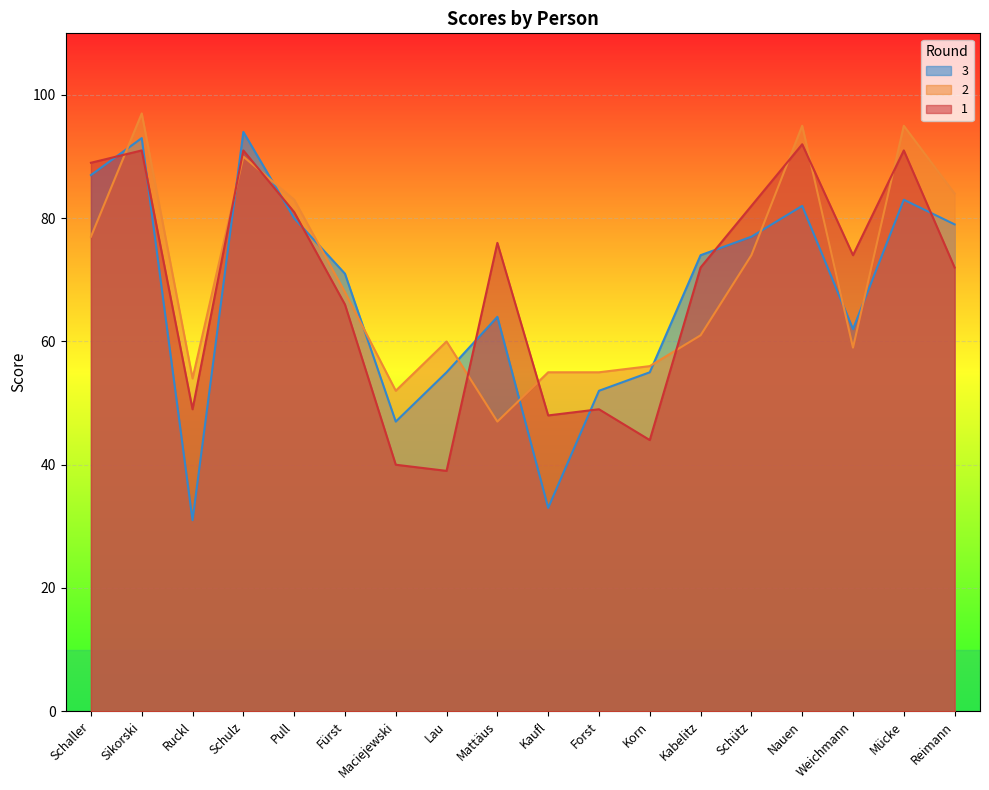

Reading left to right, list all the values displayed in this chart.

1: Schaller=89	Sikorski=91	Ruckl=49	Schulz=91	Pull=81	Fürst=66	Maciejewski=40	Lau=39	Mattäus=76	Kaufl=48	Forst=49	Korn=44	Kabelitz=72	Schütz=82	Nauen=92	Weichmann=74	Mücke=91	Reimann=72
2: Schaller=77	Sikorski=97	Ruckl=54	Schulz=90	Pull=83	Fürst=68	Maciejewski=52	Lau=60	Mattäus=47	Kaufl=55	Forst=55	Korn=56	Kabelitz=61	Schütz=74	Nauen=95	Weichmann=59	Mücke=95	Reimann=84
3: Schaller=87	Sikorski=93	Ruckl=31	Schulz=94	Pull=80	Fürst=71	Maciejewski=47	Lau=55	Mattäus=64	Kaufl=33	Forst=52	Korn=55	Kabelitz=74	Schütz=77	Nauen=82	Weichmann=62	Mücke=83	Reimann=79